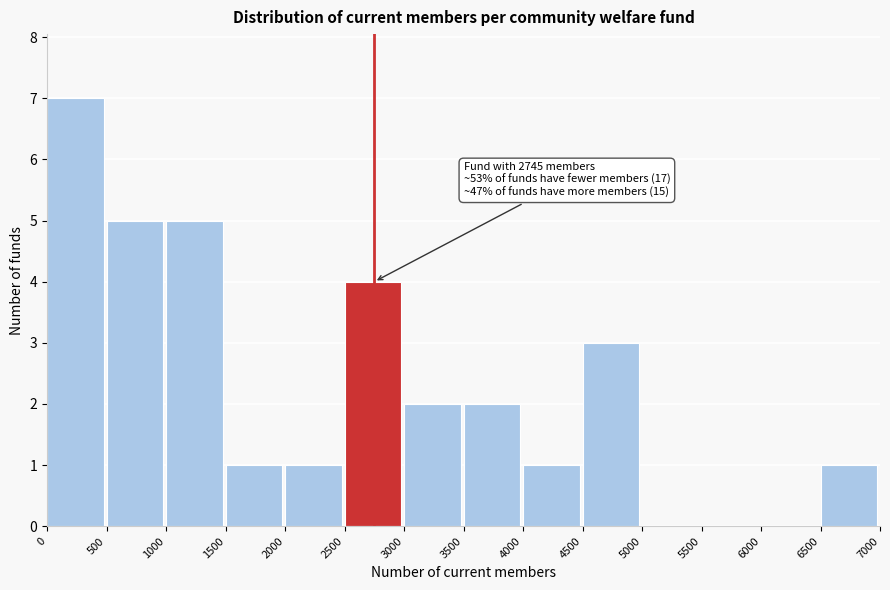

Over which range of the x-axis is the bar tallest?

0 to 500